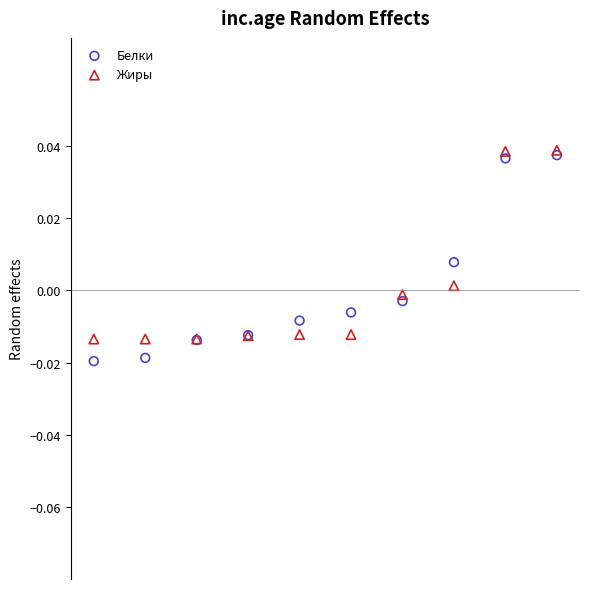

What are all the series names shown in the legend?

Белки, Жиры